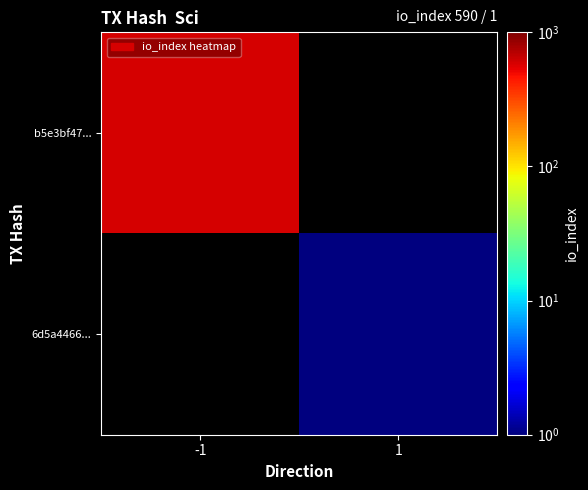

Where is b5e3bf47... nearest to the value 590?

-1